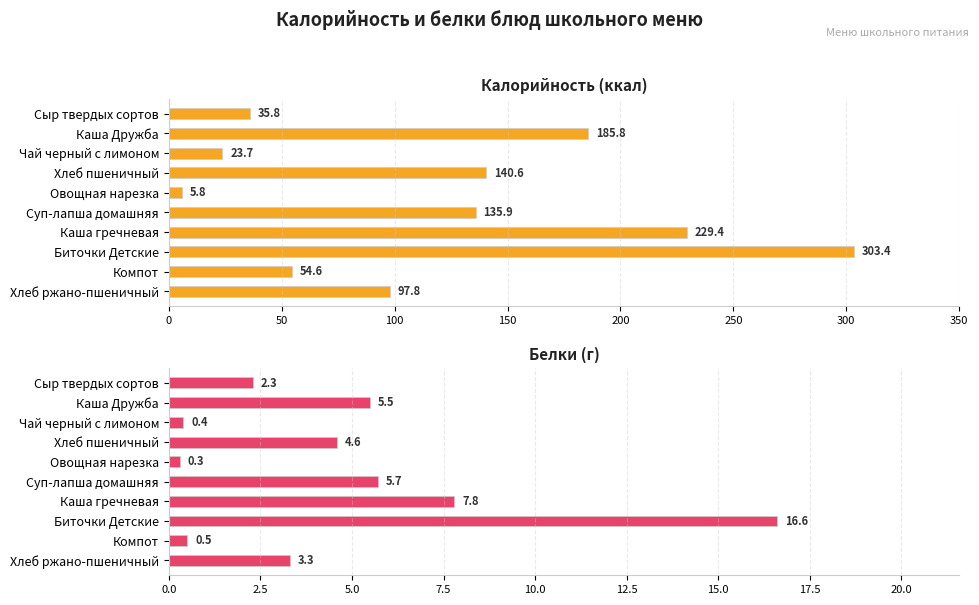

What is the value of the Калорийность (ккал) bar at the 8th from the left?

303.4